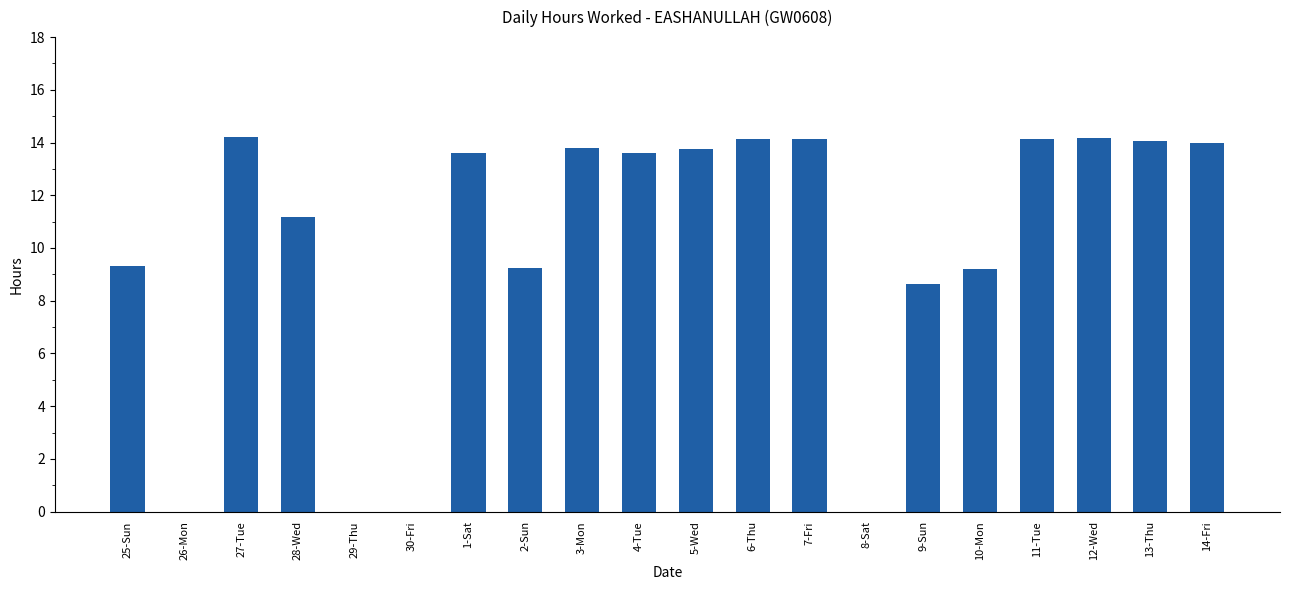

Where does the data first go above 13?

27-Tue